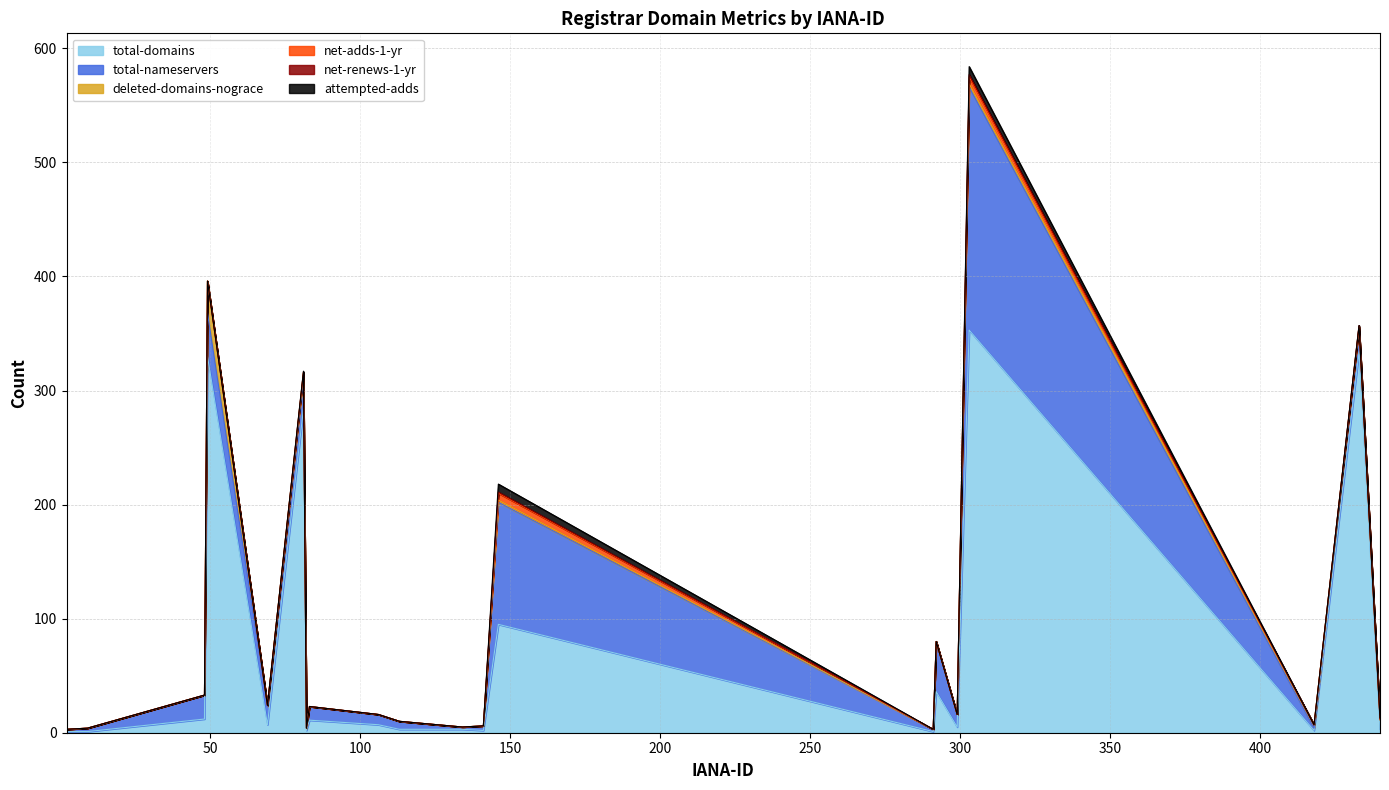

Is it true that deleted-domains-nograce equals 0 at 83?

True